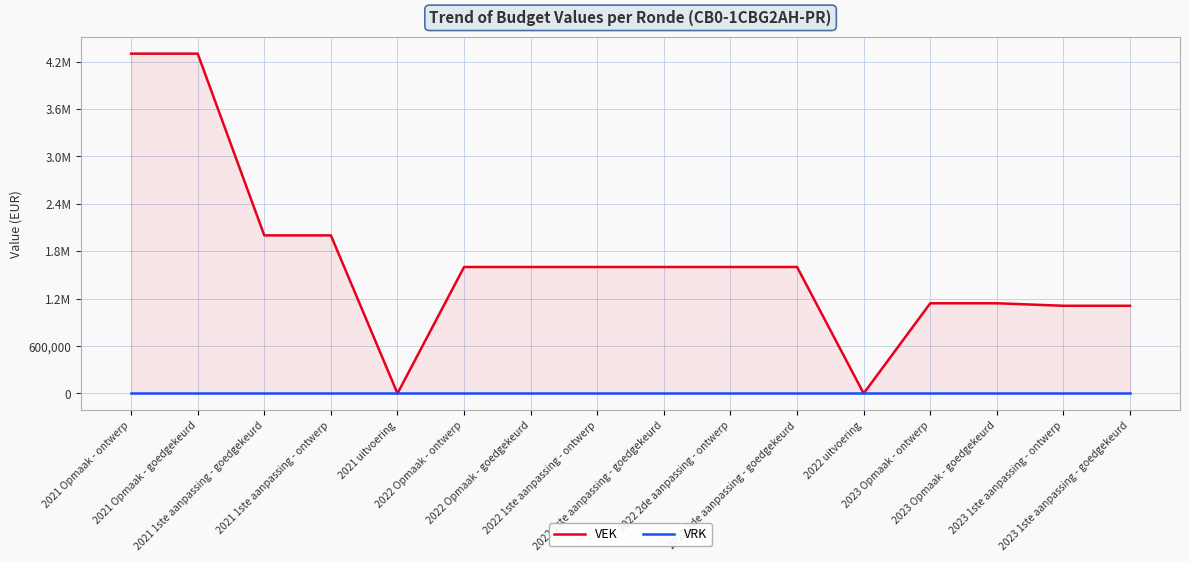

What are all the series names shown in the legend?

VEK, VRK